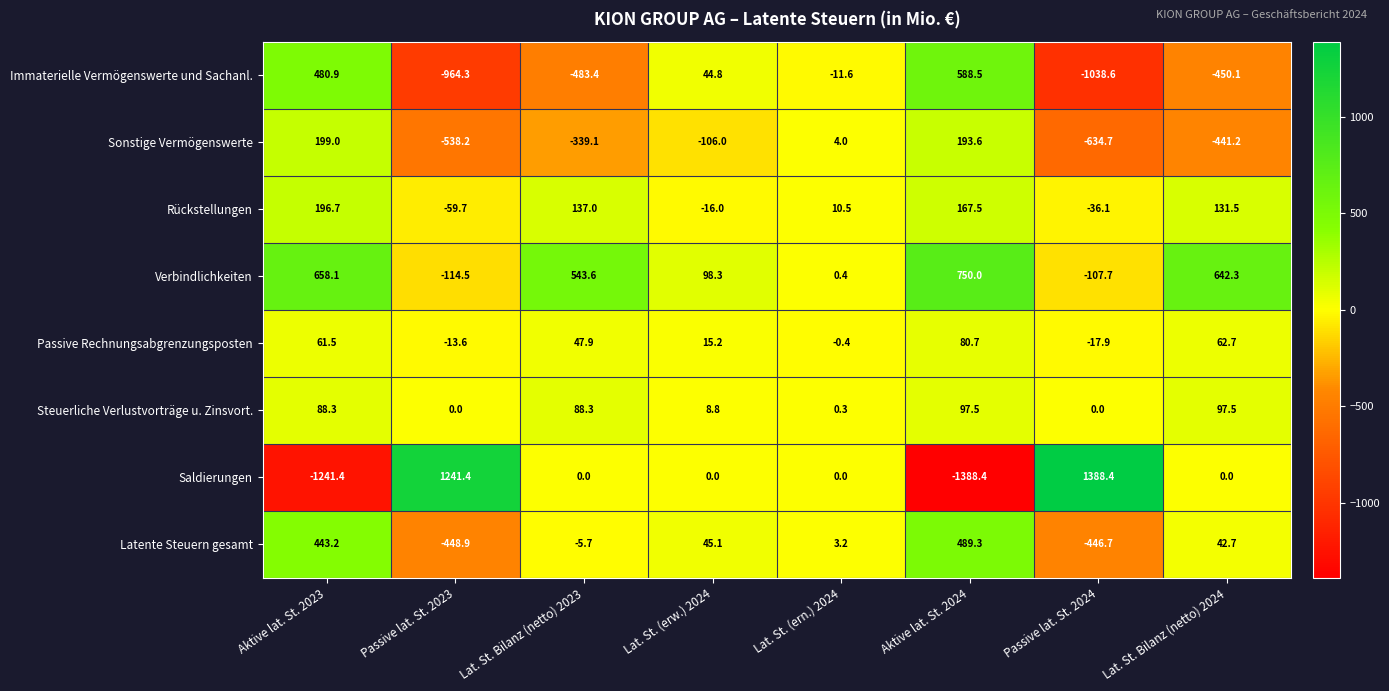

Which series has the largest range (max minus min)?

Saldierungen